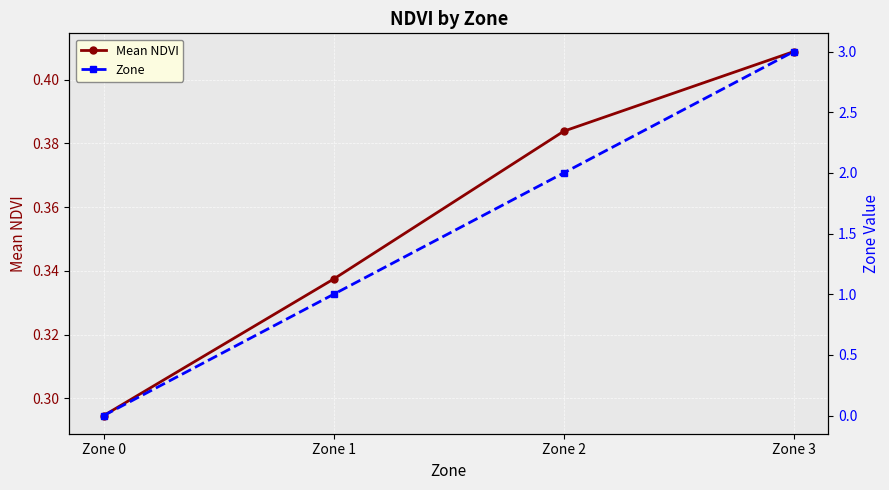

How many lines are shown in the chart?

2